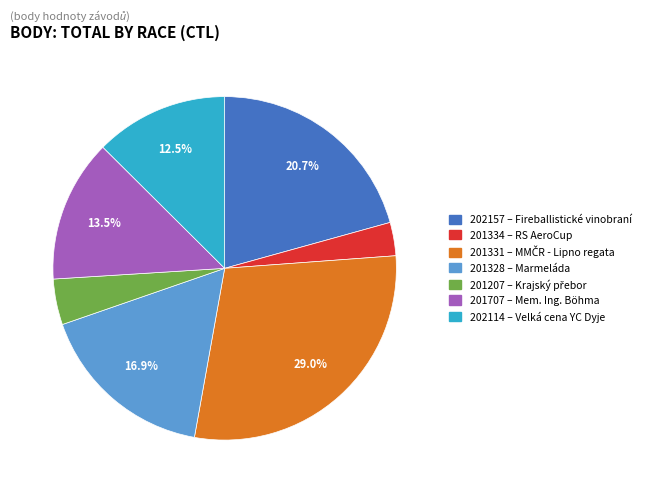

Rank the categories by value from highest to lowest.

201331, 202157, 201328, 201707, 202114, 201207, 201334